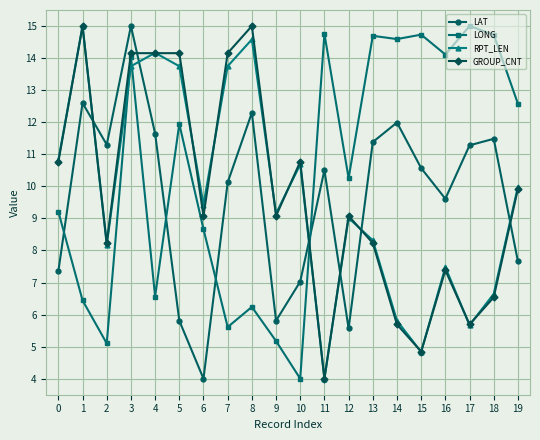

Which series has the largest total across all categories?

LONG